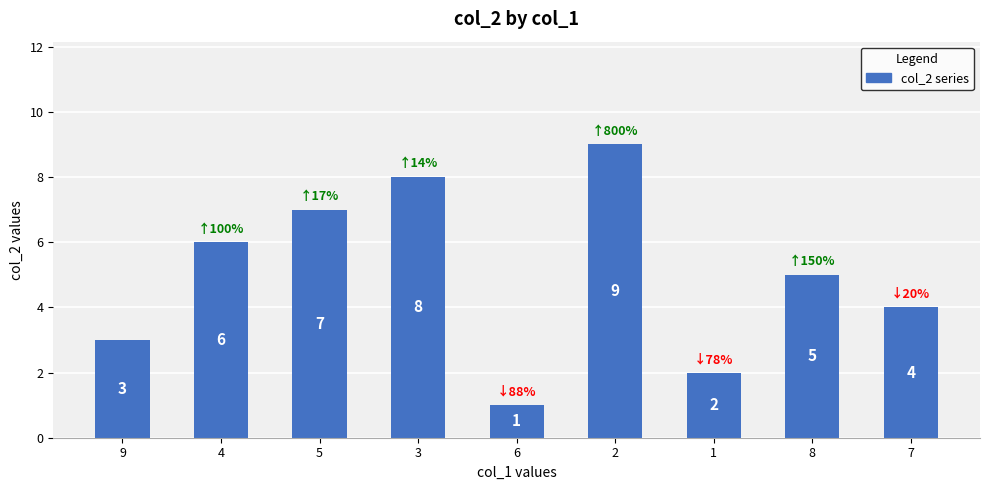

Reading left to right, transcribe all the data shown in this chart.

3	6	7	8	1	9	2	5	4